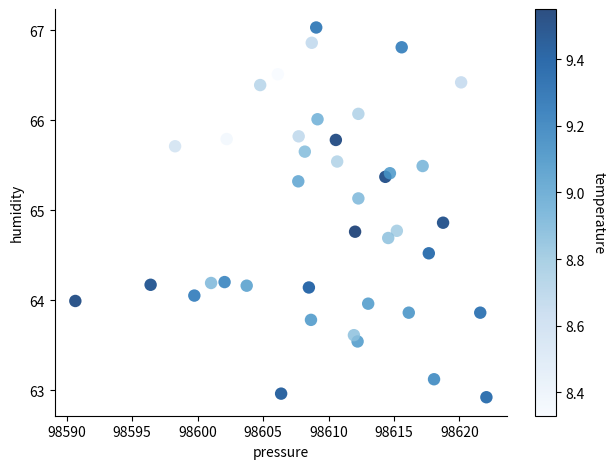

What is the range of Y values (max minus min)?

4.1